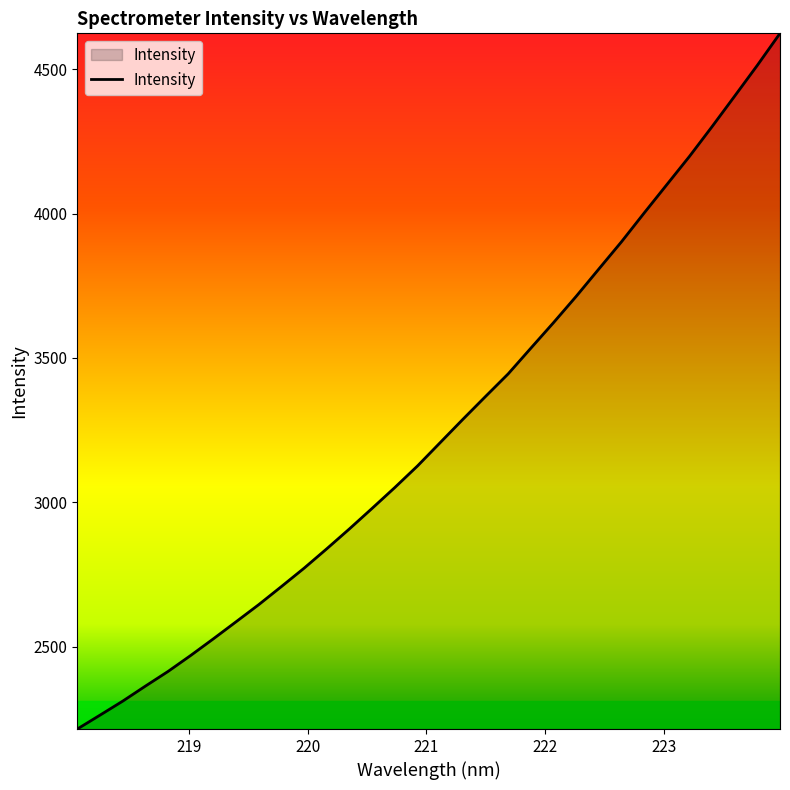

Does the chart display data point markers on the line(s)?

No